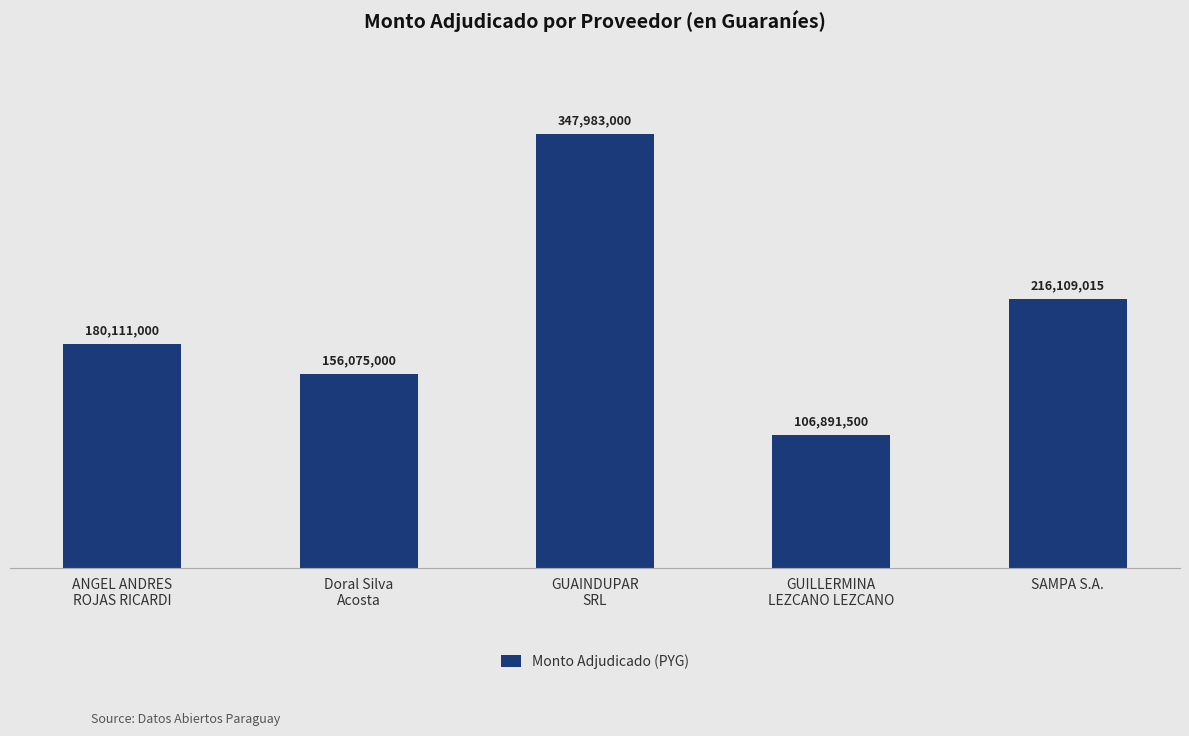

How many categories are shown in the chart?

5